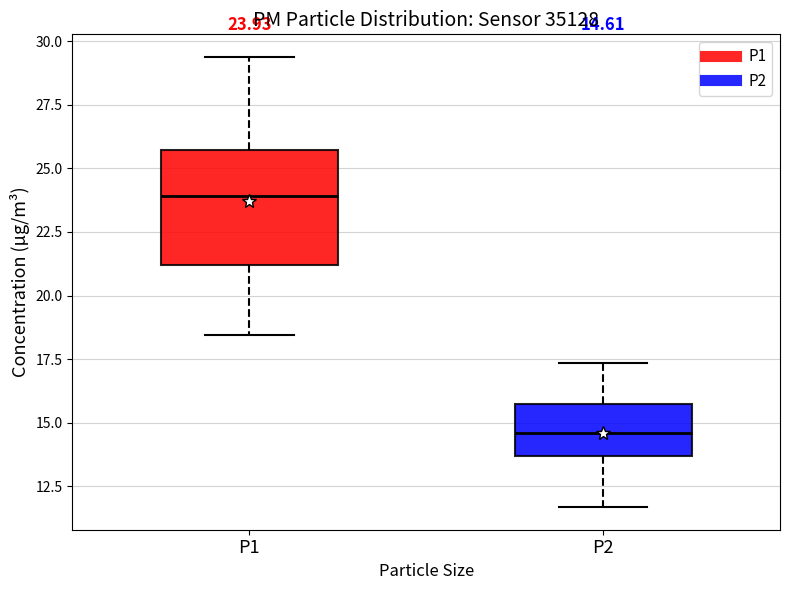

Which box is the tallest, from its lower edge to its upper edge?

P1